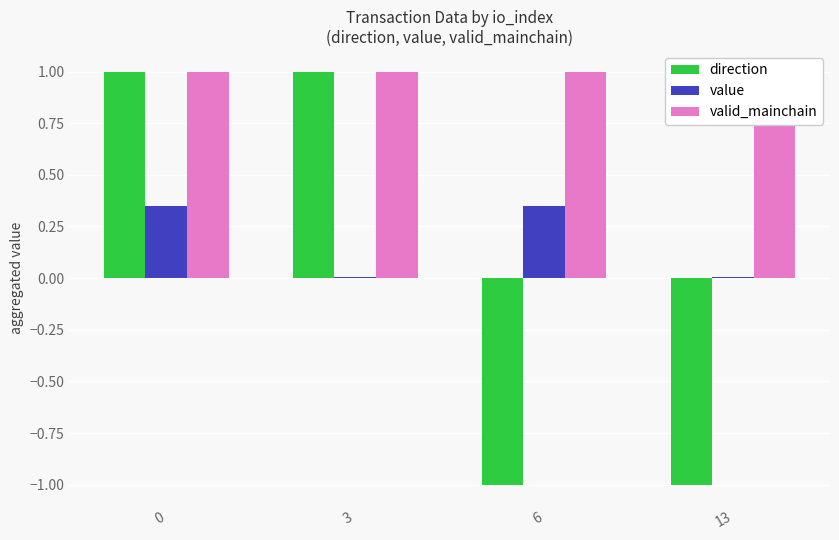

What is the total value across all series at 6?

0.4